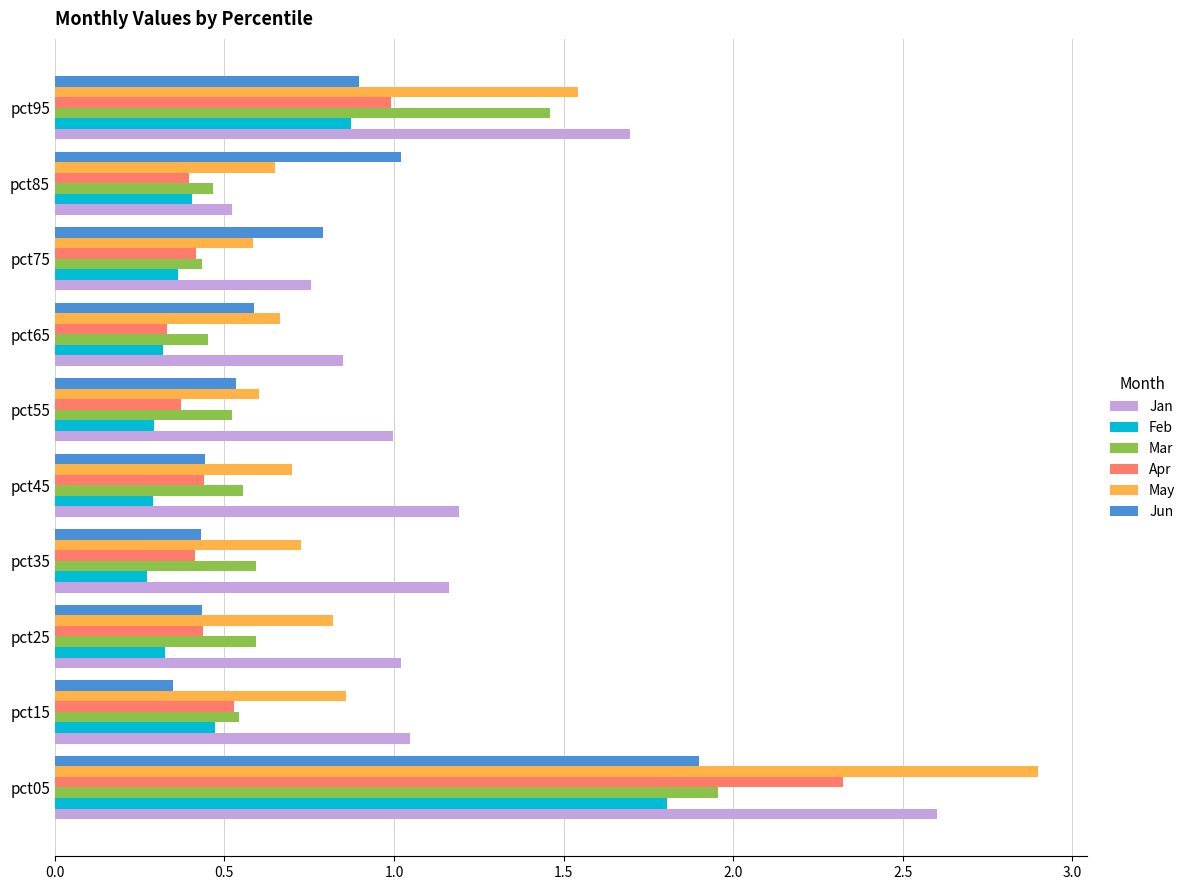

What is the difference between the maximum and minimum values in the Jan series?

2.1